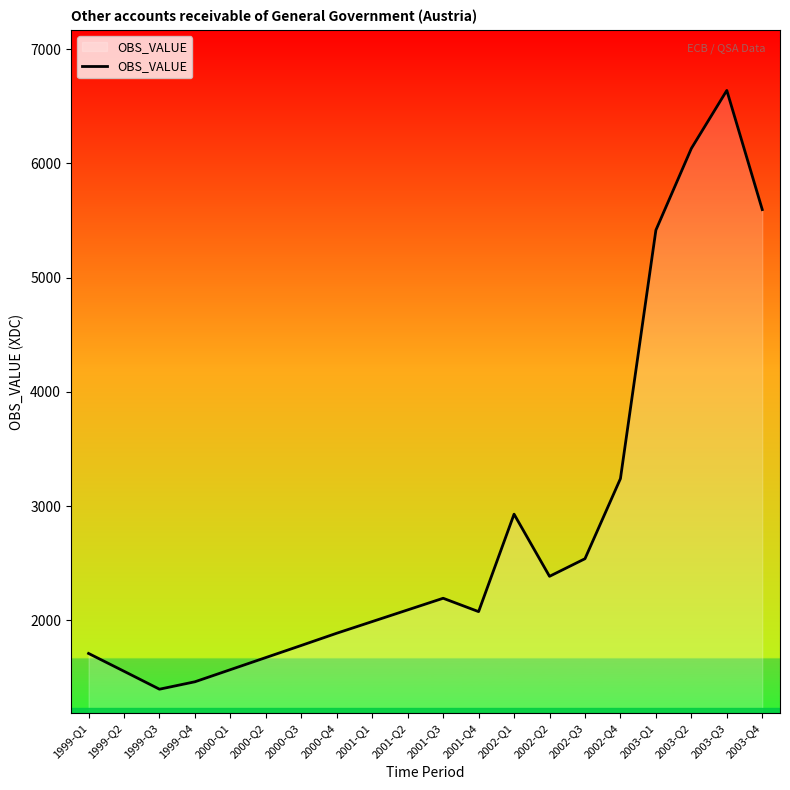

What is the sum of all values?

56272